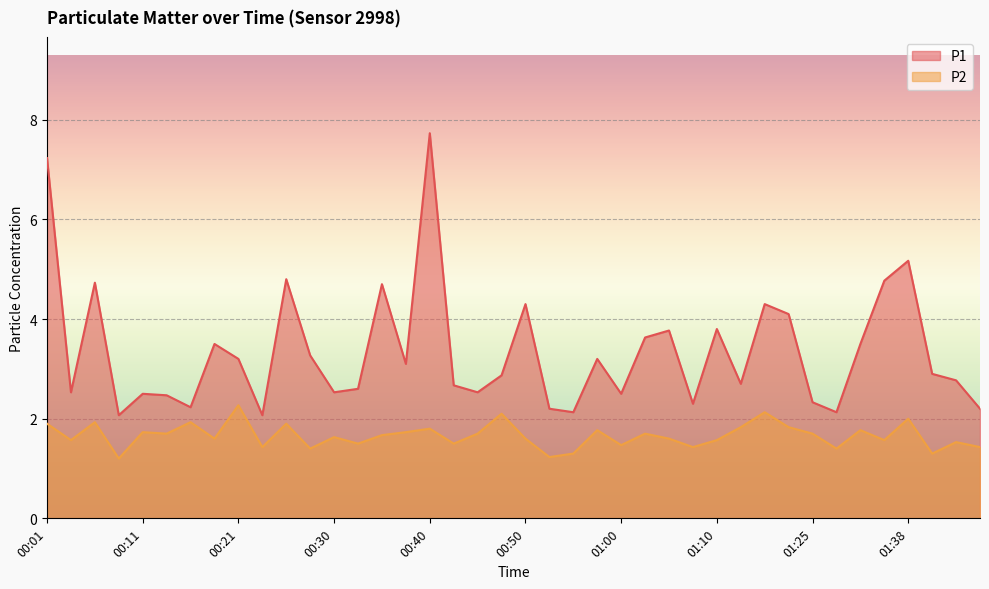

What is the minimum value for P1?

2.1